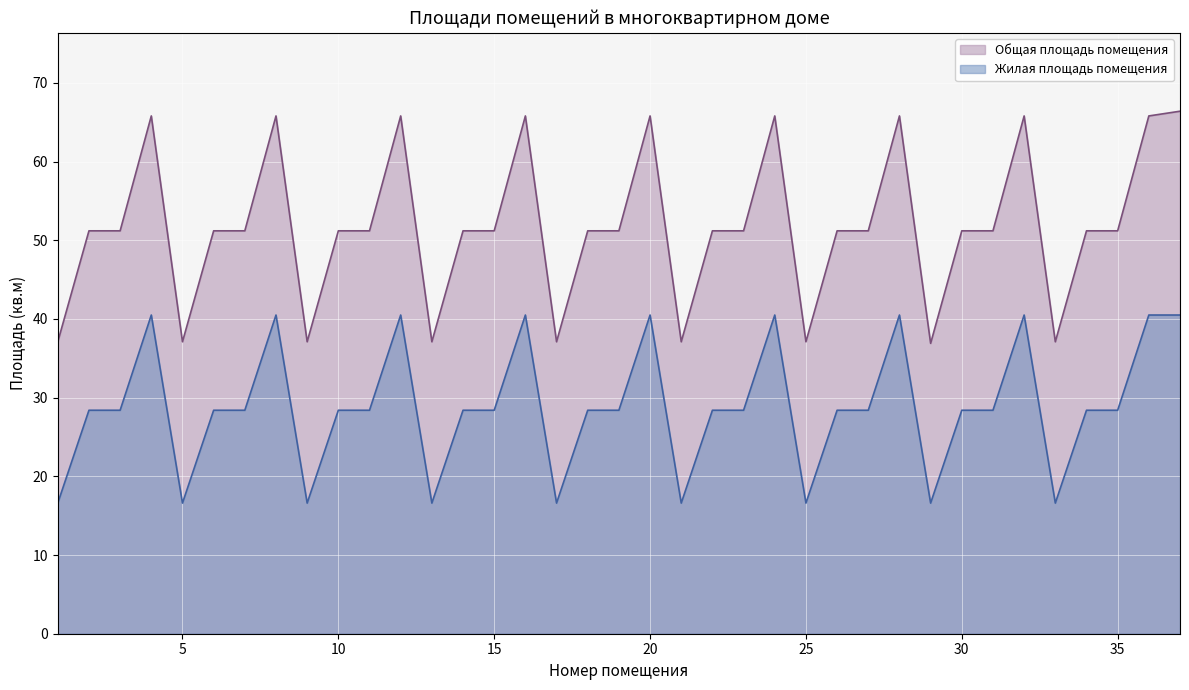

Which series has the largest total across all categories?

Общая площадь помещения